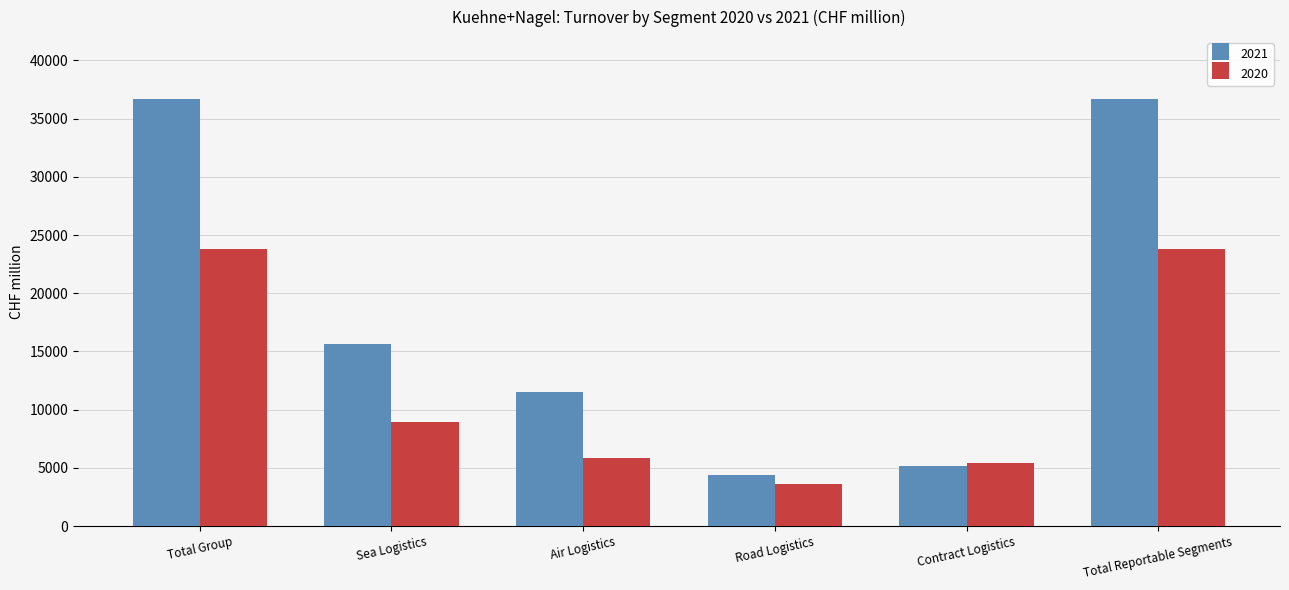

What is the total value across all series at Total Group?

60511